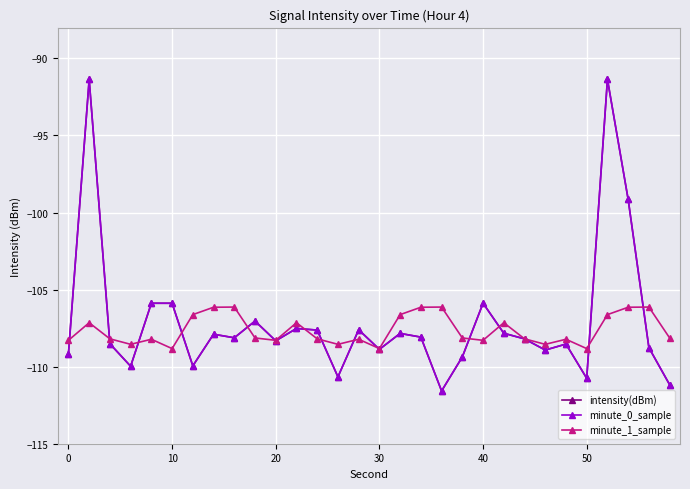

Does the chart have visible grid lines?

Yes